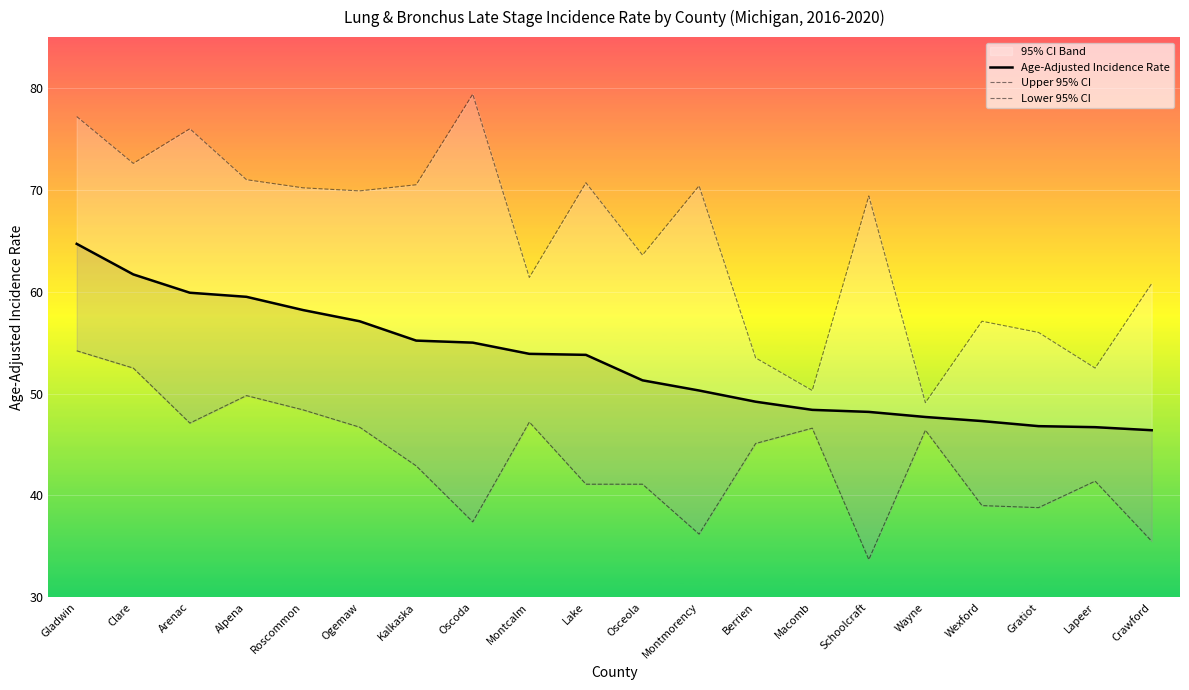

Which series has the largest range (max minus min)?

Upper 95% CI